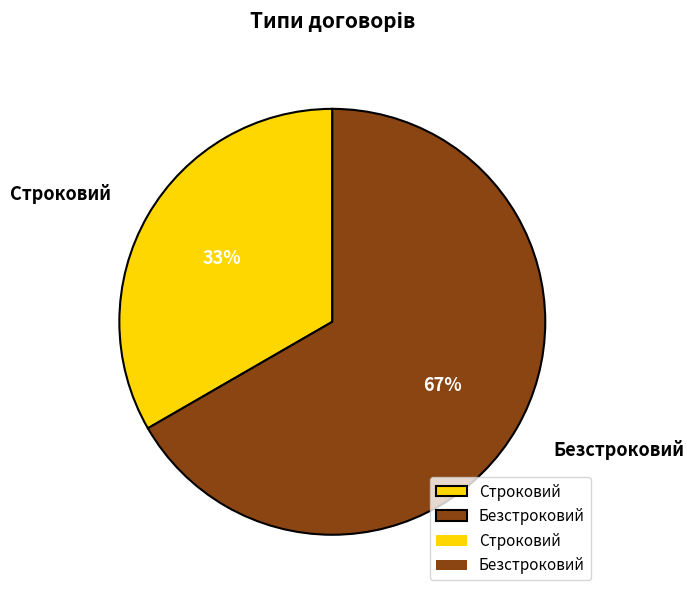

To the nearest percent, what is the average slice percentage?

50%